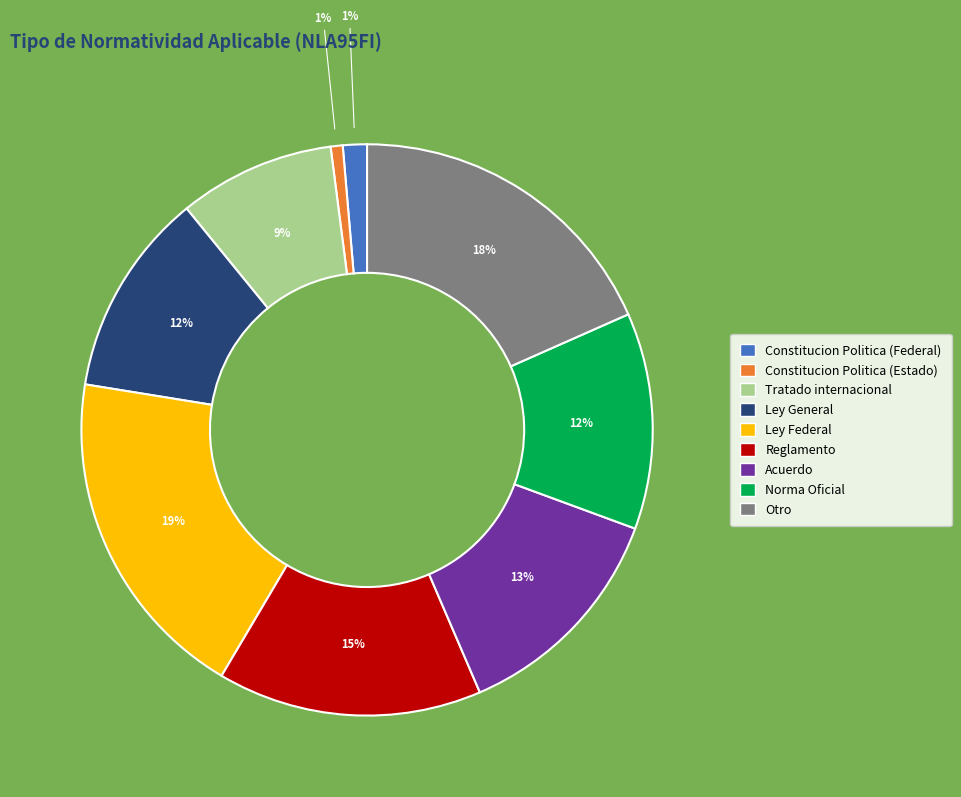

Which category has the biggest portion of the pie?

Ley Federal